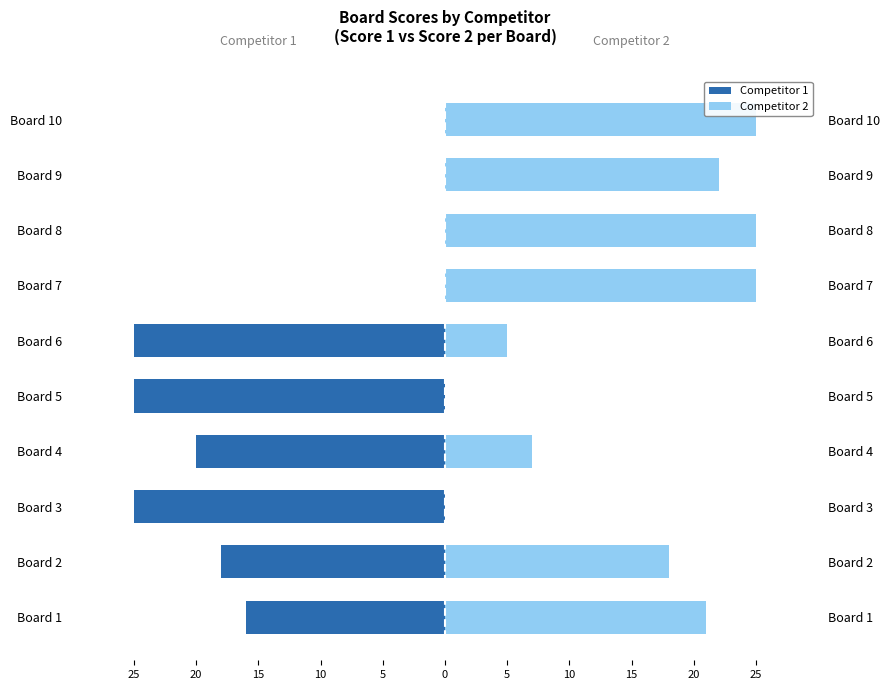

The value of Competitor 2 at Board 1 is 21. True or false?

True